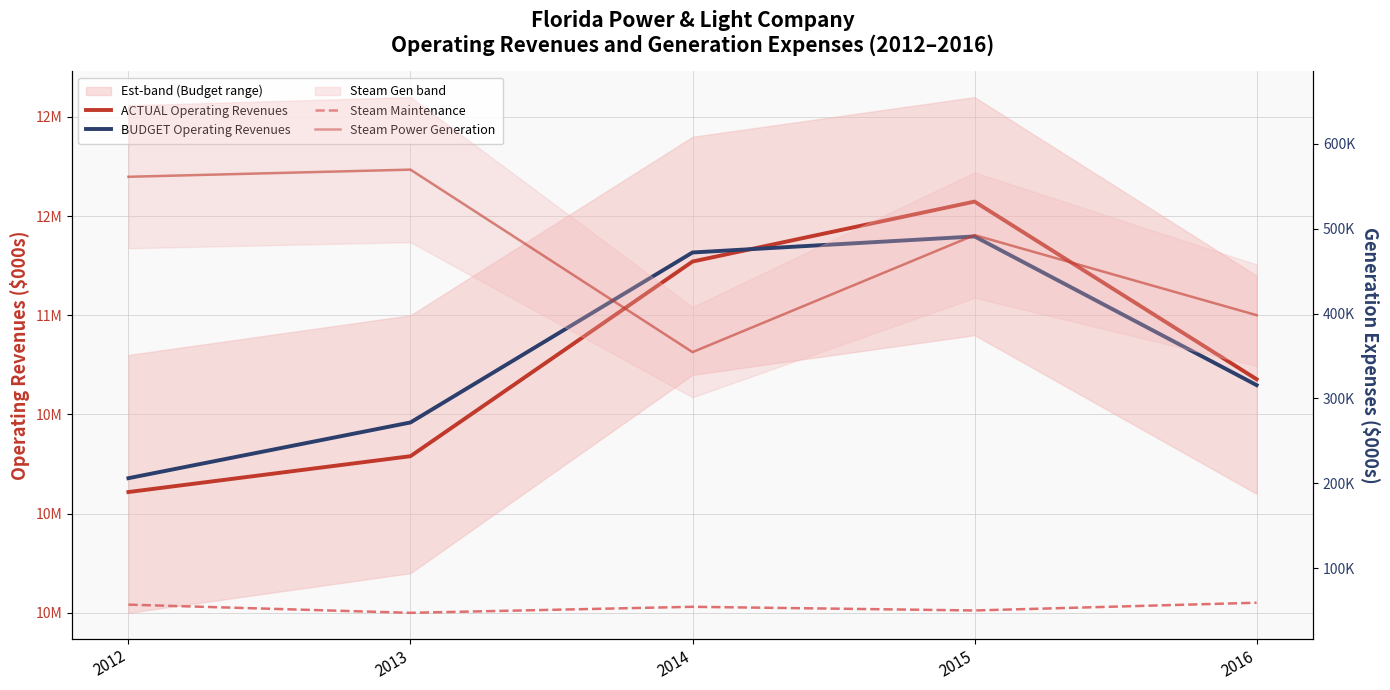

What is the sum of the BUDGET Operating Revenues values at 2016 and 2015?

22045790.0